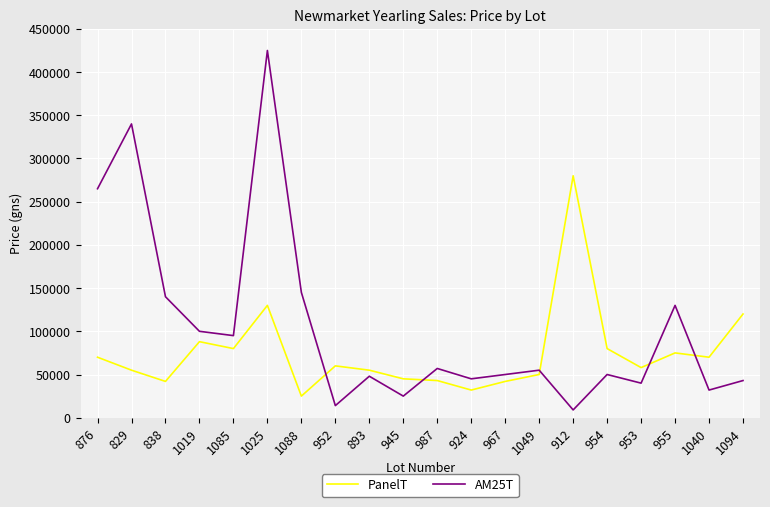

At which category does PanelT reach its first local valley?

838